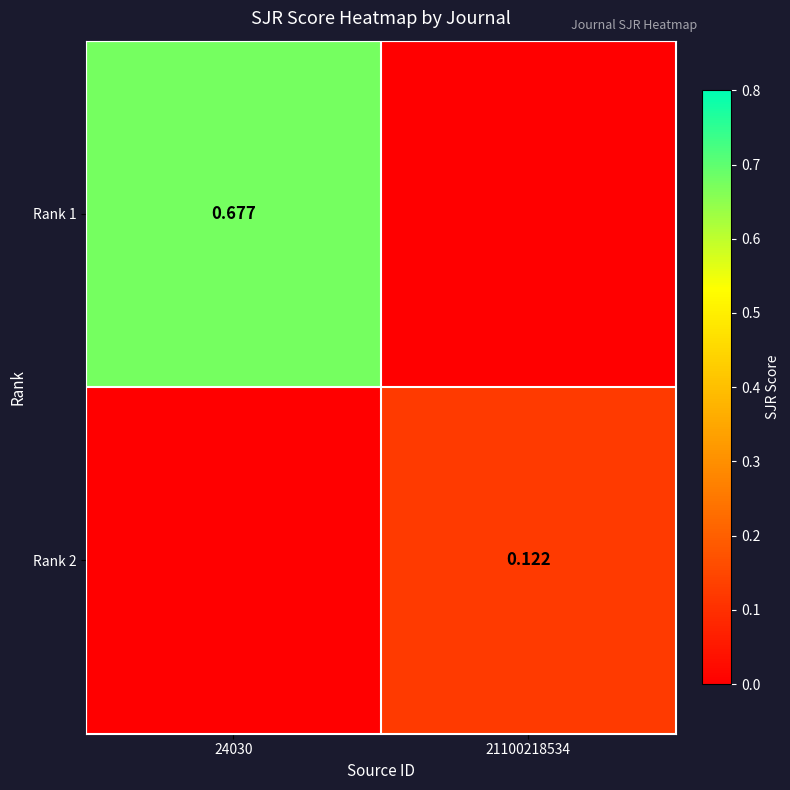

Which series has the largest range (max minus min)?

Rank 1